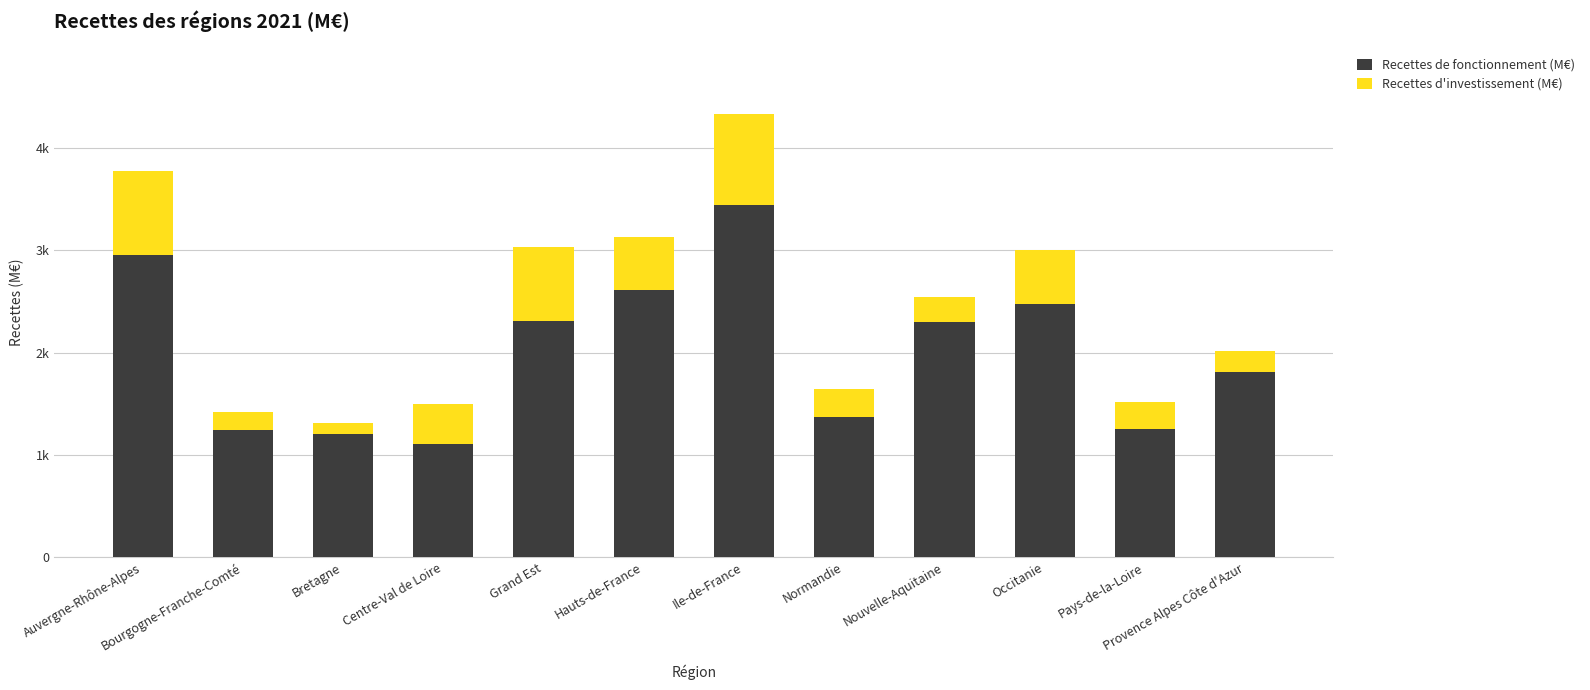

The value of Recettes de fonctionnement (M€) at Normandie is 1372.2. True or false?

True